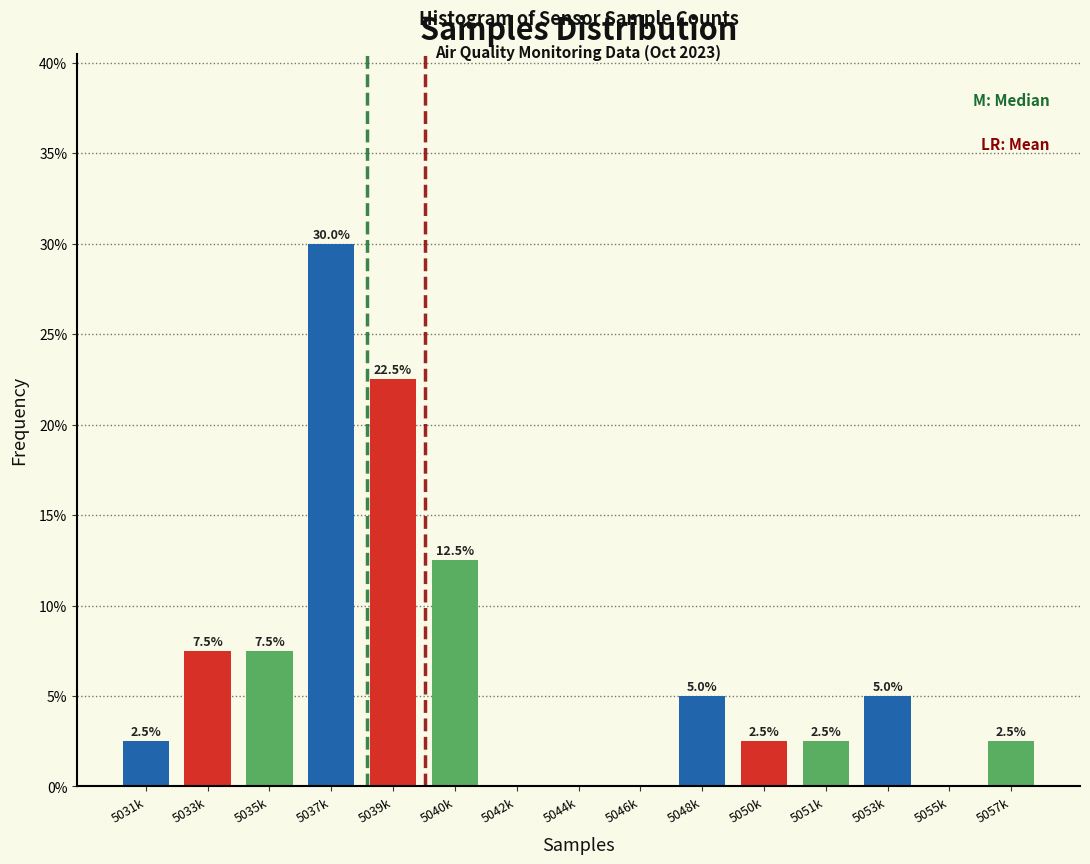

Reading right to left, list all the values displayed in this chart.

5057k=2.5	5055k=0.0	5053k=5.0	5051k=2.5	5050k=2.5	5048k=5.0	5046k=0.0	5044k=0.0	5042k=0.0	5040k=12.5	5039k=22.5	5037k=30.0	5035k=7.5	5033k=7.5	5031k=2.5